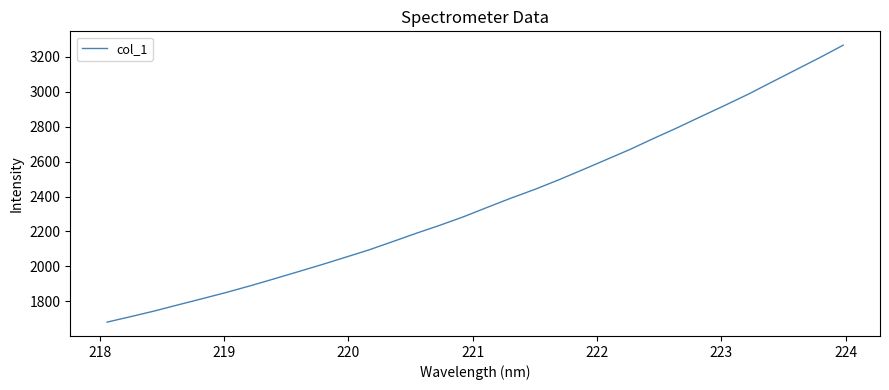

What is the difference between the maximum and minimum values?

1584.7